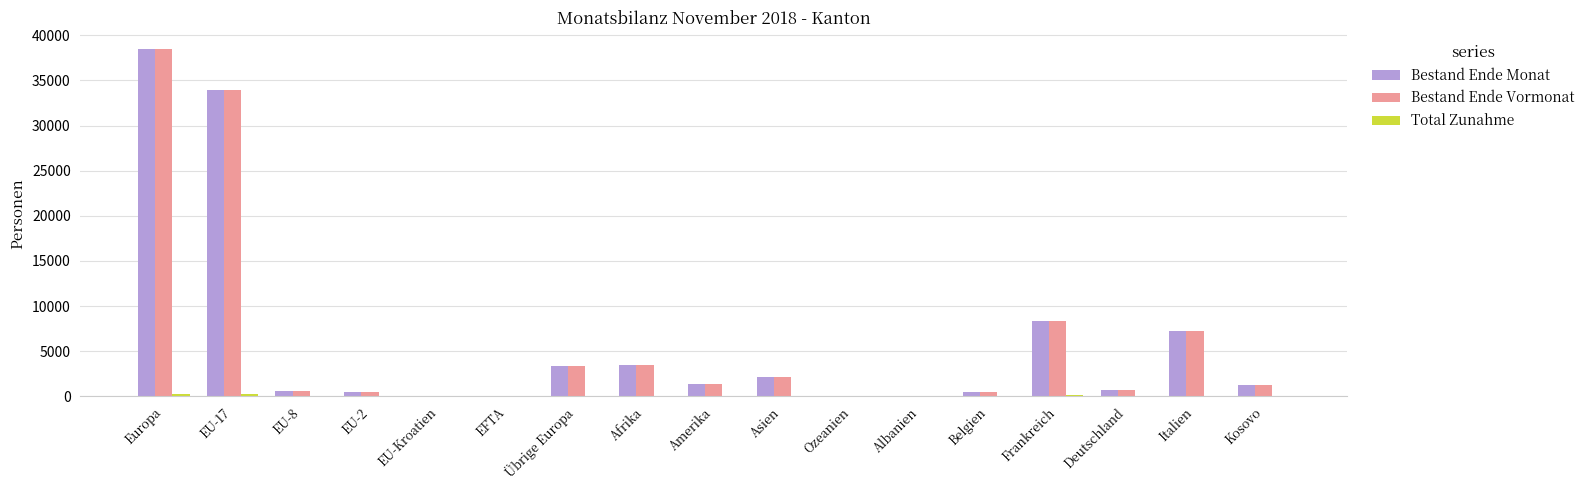

Is it true that Bestand Ende Vormonat equals 3448 at Afrika?

True